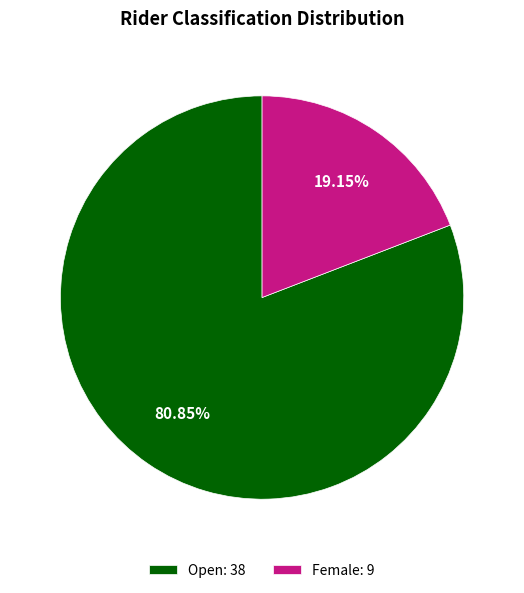

Between Open: 38 and Female: 9, which is larger?

Open: 38